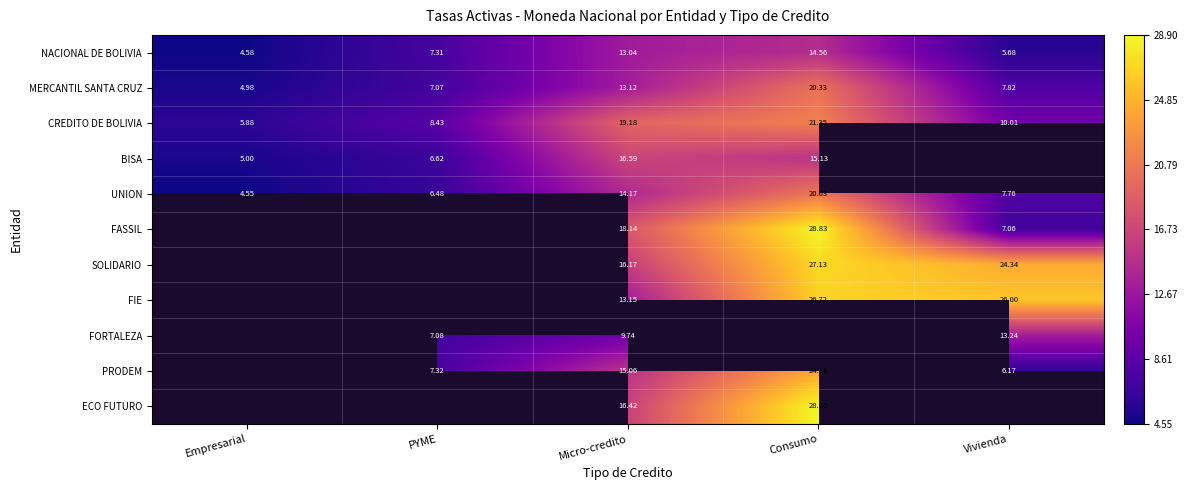

What is the maximum value shown in the chart?

28.9